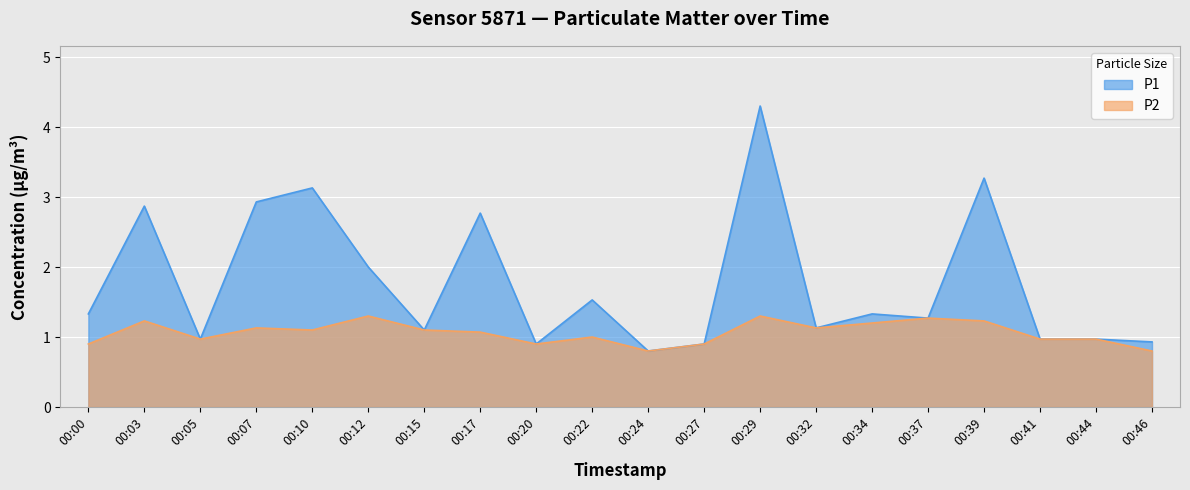

The P1 series shows 2.8 at 00:17. True or false?

True